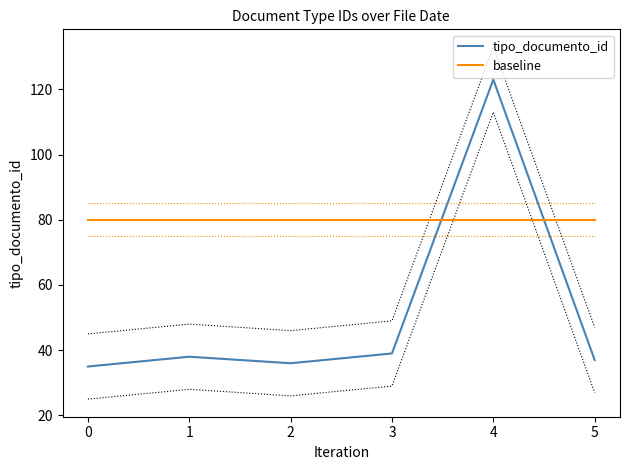

What is the difference between the second highest and minimum values in the tipo_documento_id series?

4